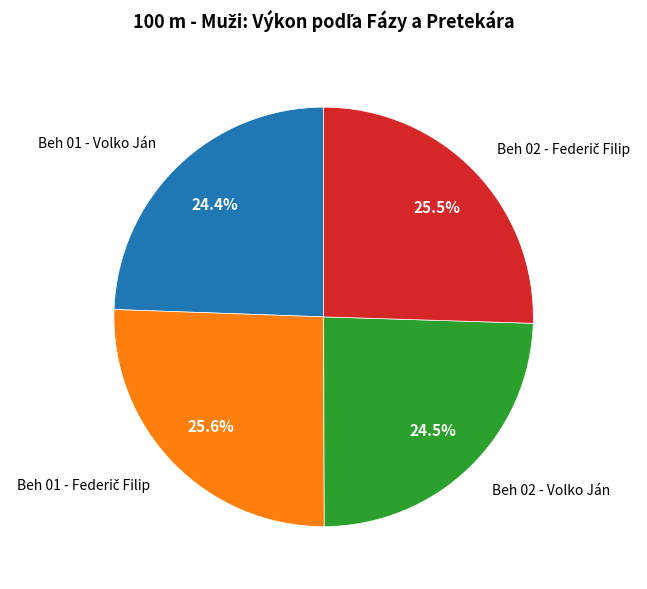

Is there any slice that represents more than half of the pie?

No